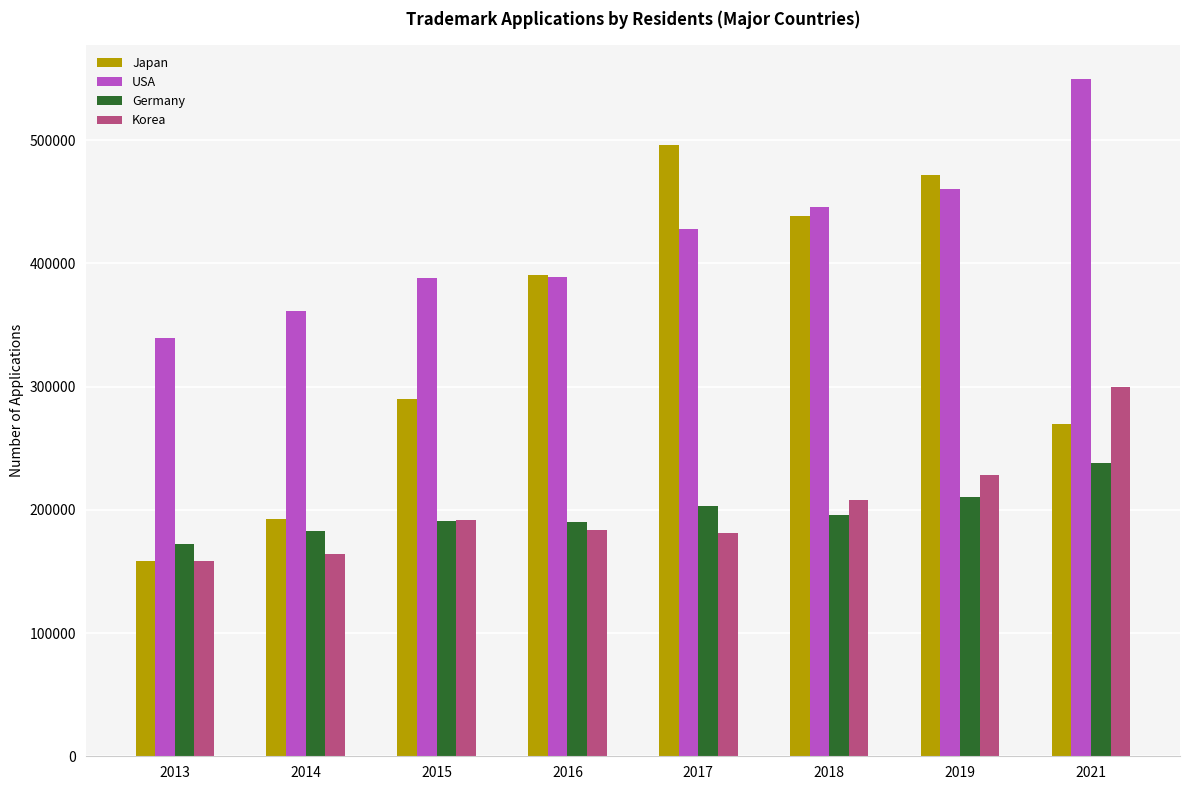

Which category has the highest value across all series?

2021